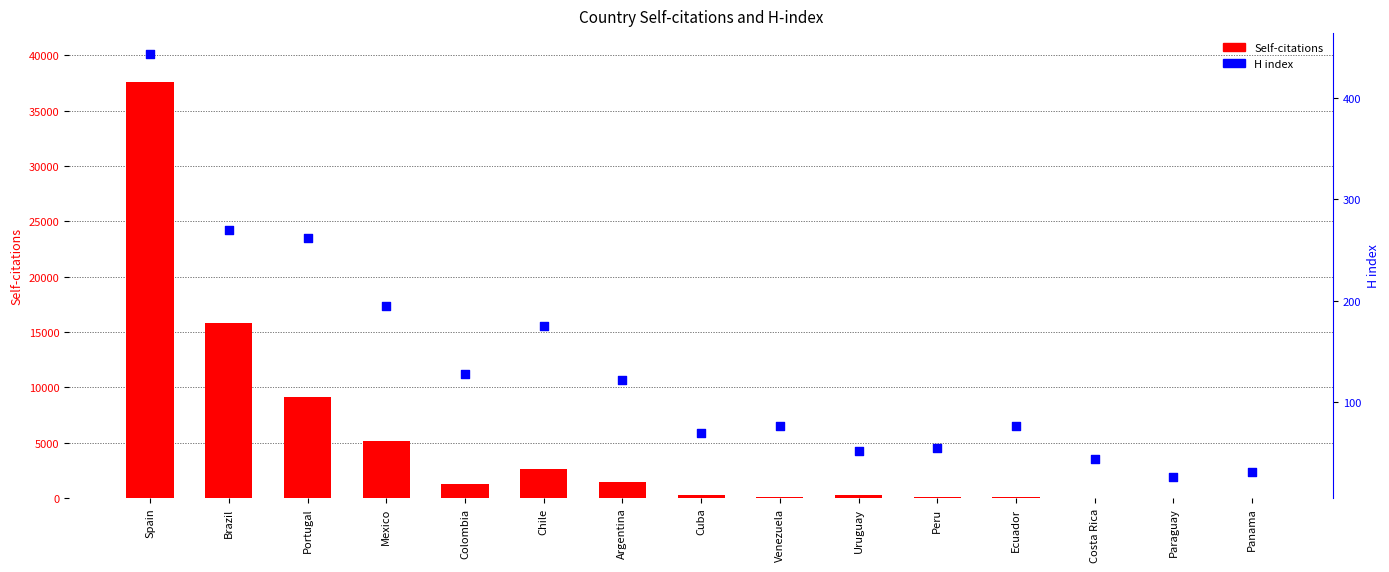

What are all the series names shown in the legend?

Self-citations, H index